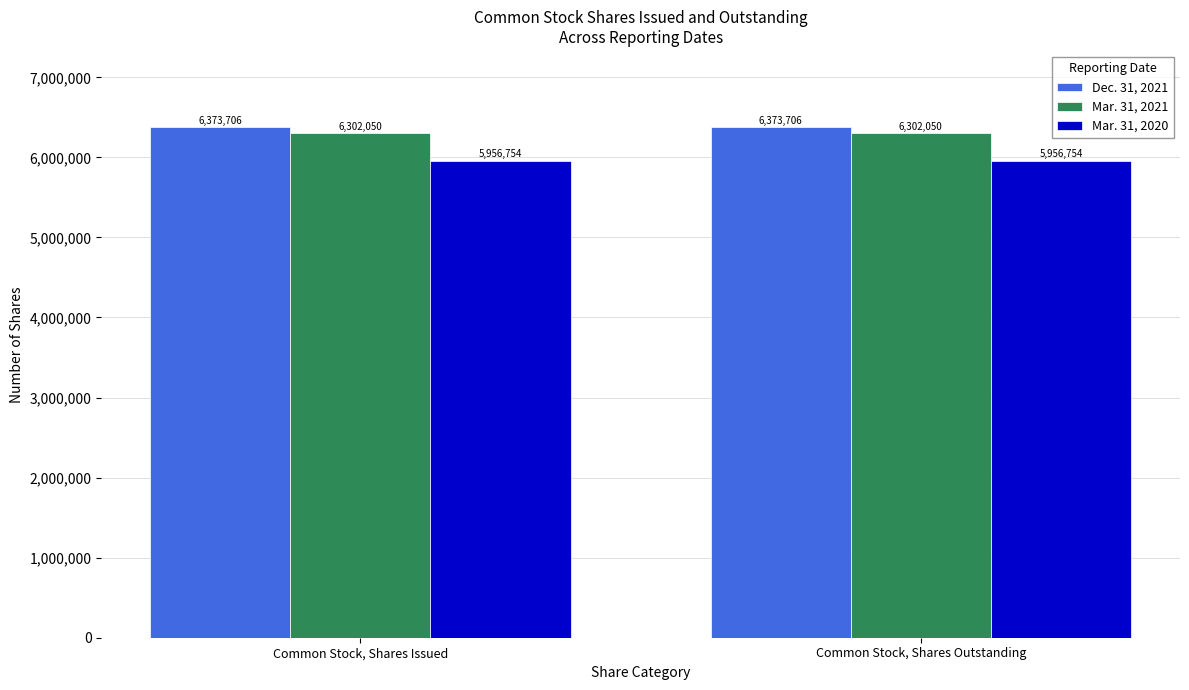

What is the sum of all Dec. 31, 2021 values?

12747412